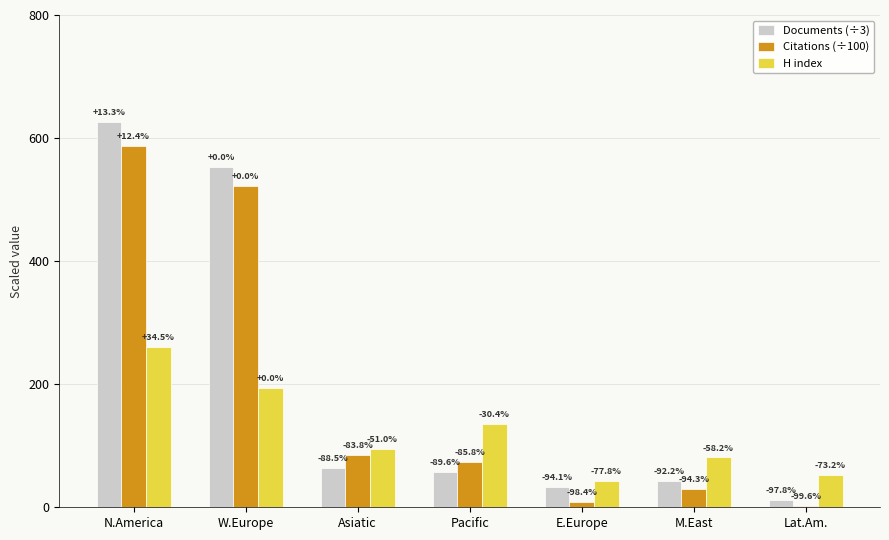

What is the sum of the Documents (÷3) values at Lat.Am. and Pacific?

69.7